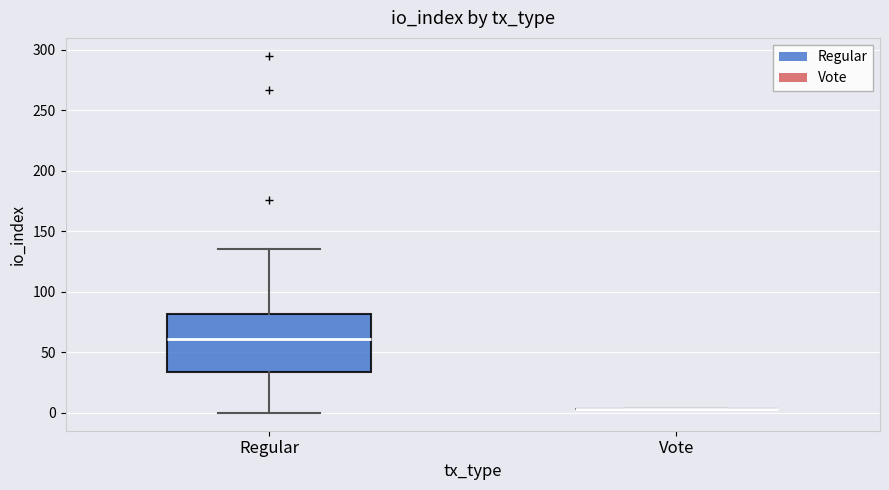

Reading left to right, read every box against the y-axis: the position of its median line, the range the box covers, and the ends of its whiskers. The values are not printed on the chart, so give them approximately, as read against the axis.

Regular: median 60, box 35 to 80, whiskers 0 to 135
Vote: box collapsed to a line at 5, whiskers 5 to 5